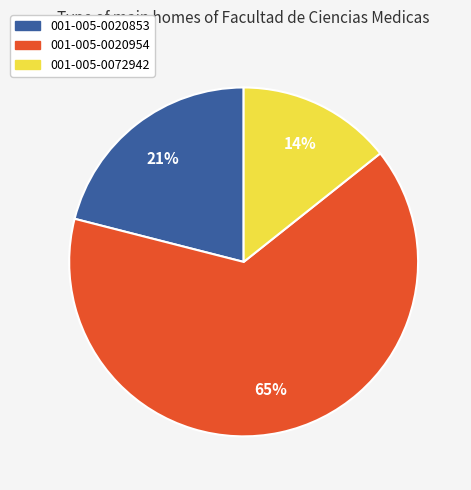

Do 001-005-0020954 and 001-005-0020853 together represent more than half of the pie?

Yes